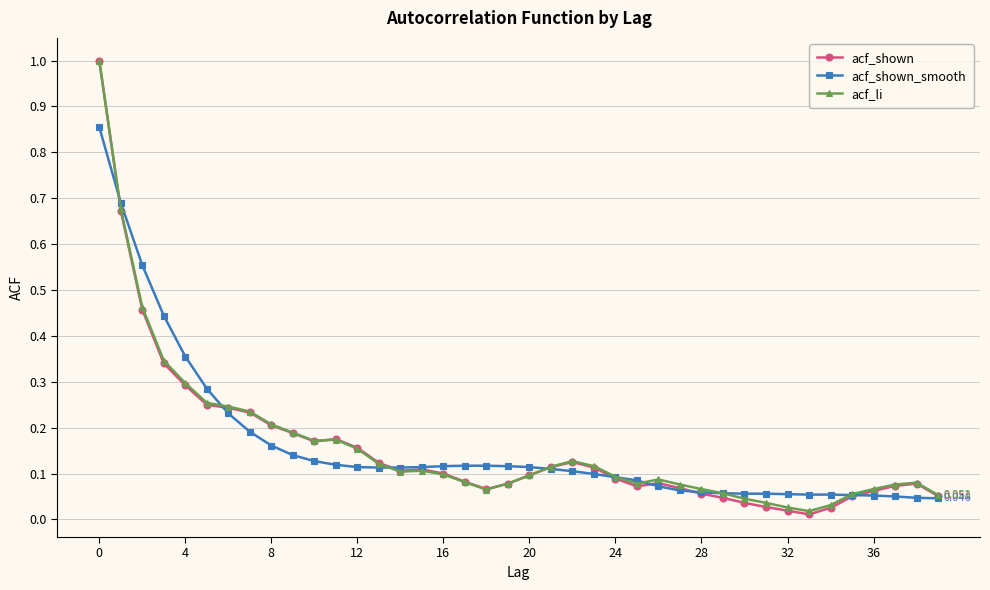

Which series has the largest range (max minus min)?

acf_shown